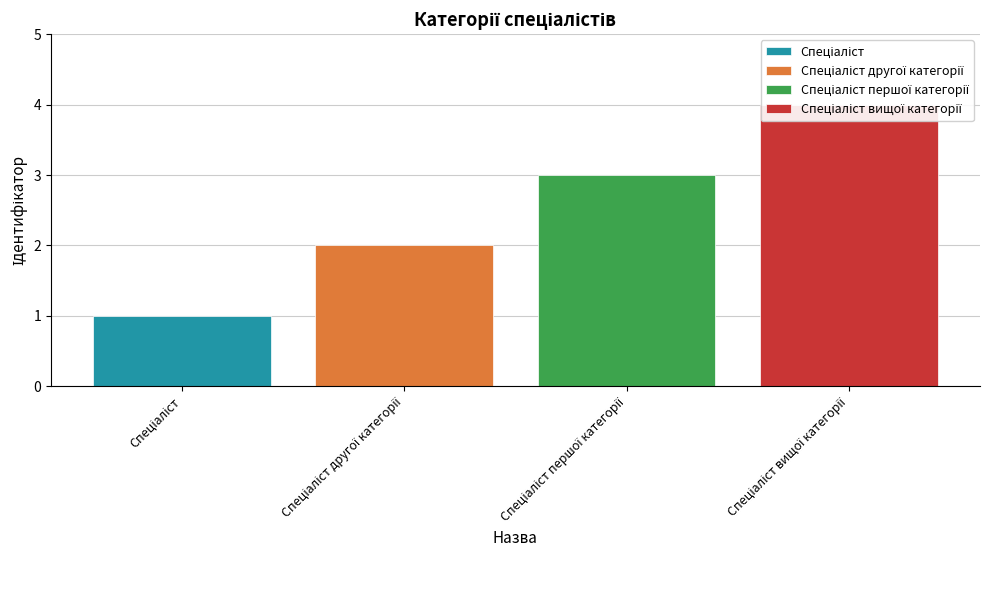

Does the chart contain any negative values?

No